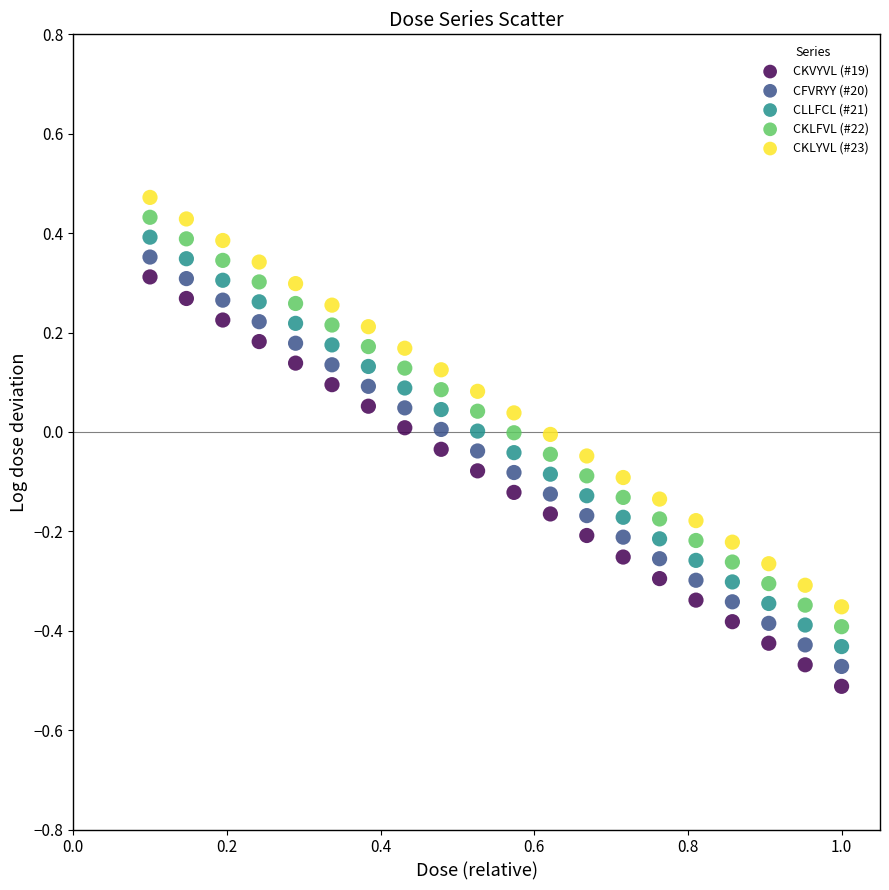

Across all data points, what is the range of Y values (max minus min)?

1.0